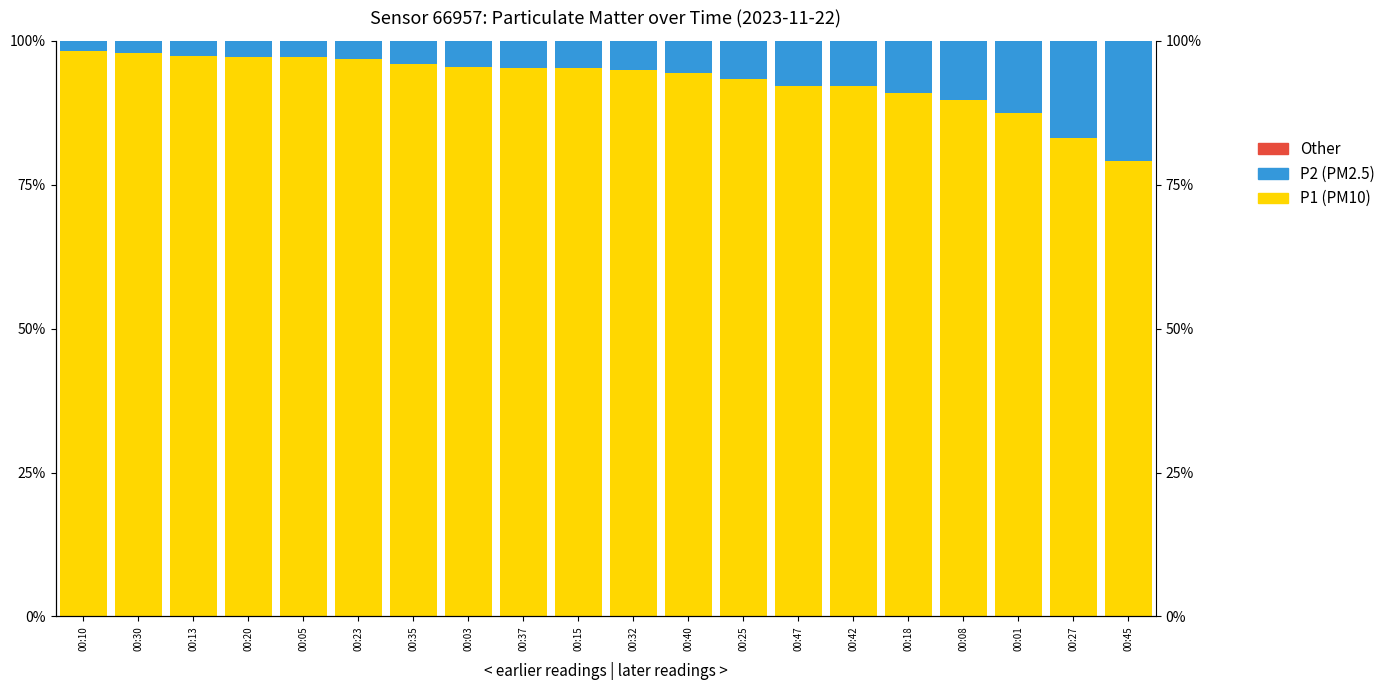

What position from the right is 00:37?

12